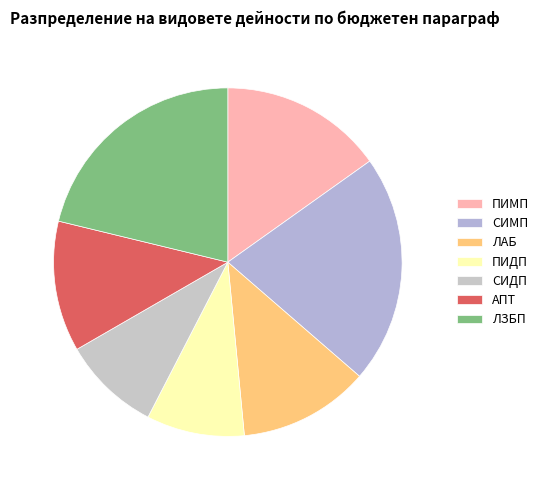

Does АПТ represent more than half of the total?

No